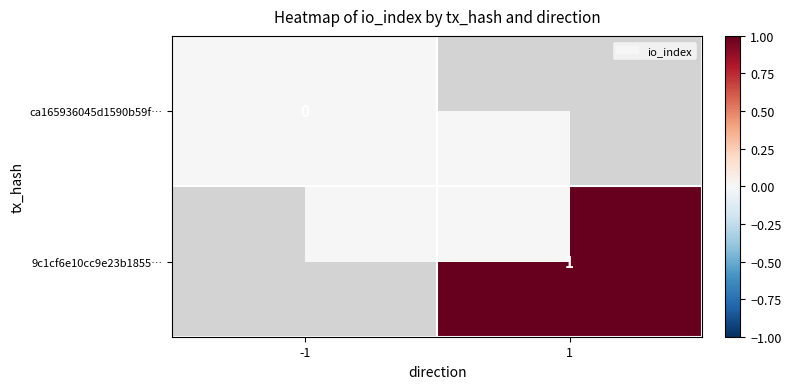

Is it true that 9c1cf6e10cc9e23b1855… equals 1 at 1?

True